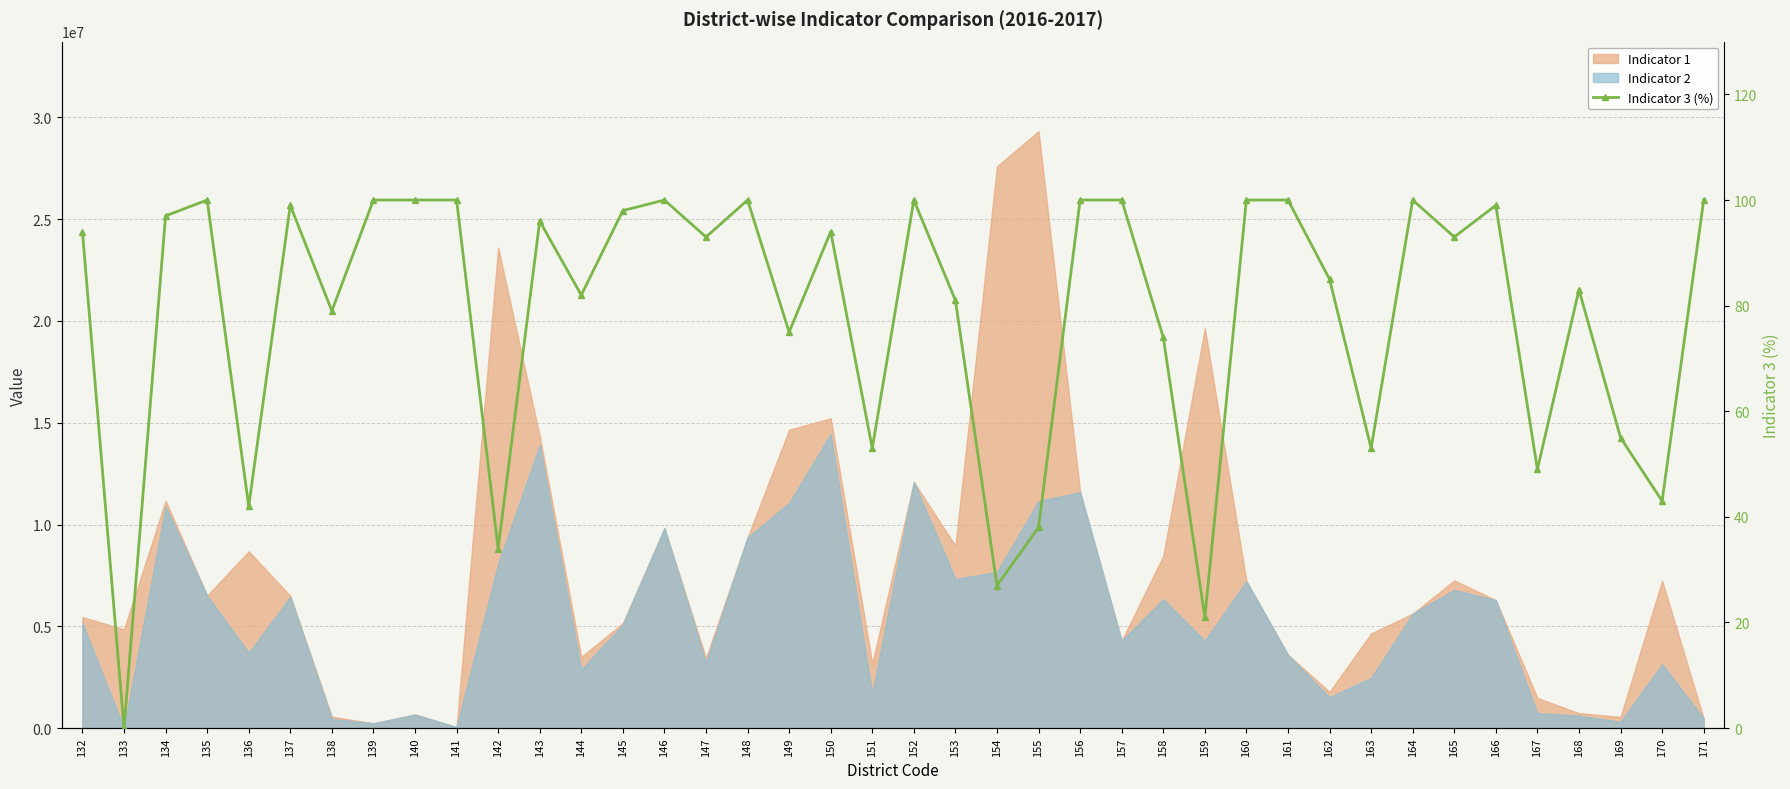

What is the difference between the values at 138 and 169?

24